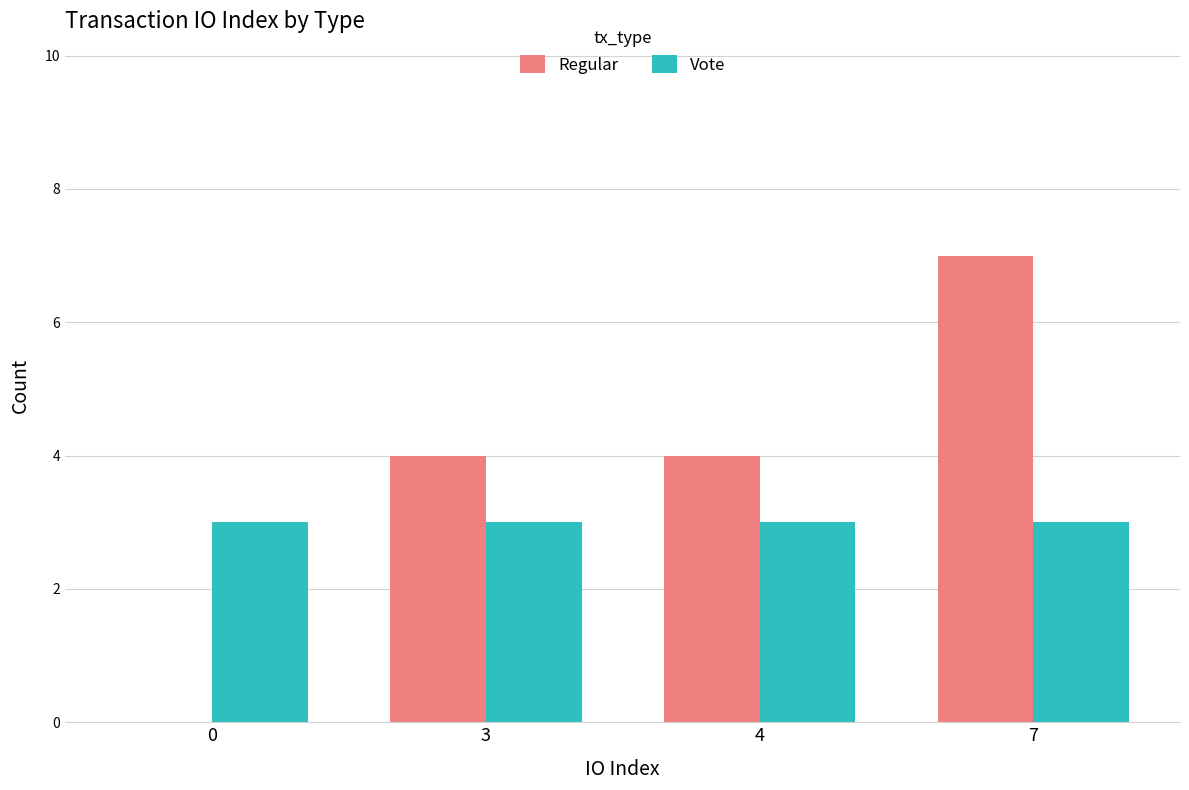

Reading right to left, list all the values displayed in this chart.

Regular: 7=7	4=4	3=4	0=0
Vote: 7=3	4=3	3=3	0=3